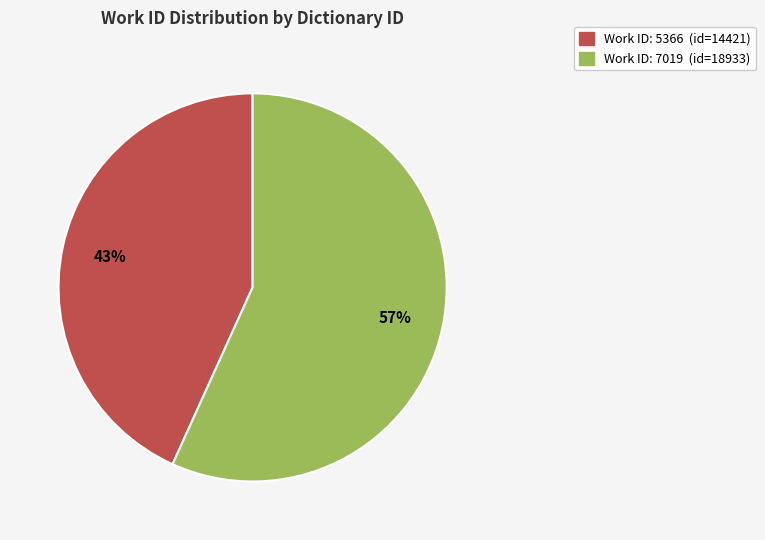

To the nearest percent, what is the difference between the largest and smallest slice percentages?

14%